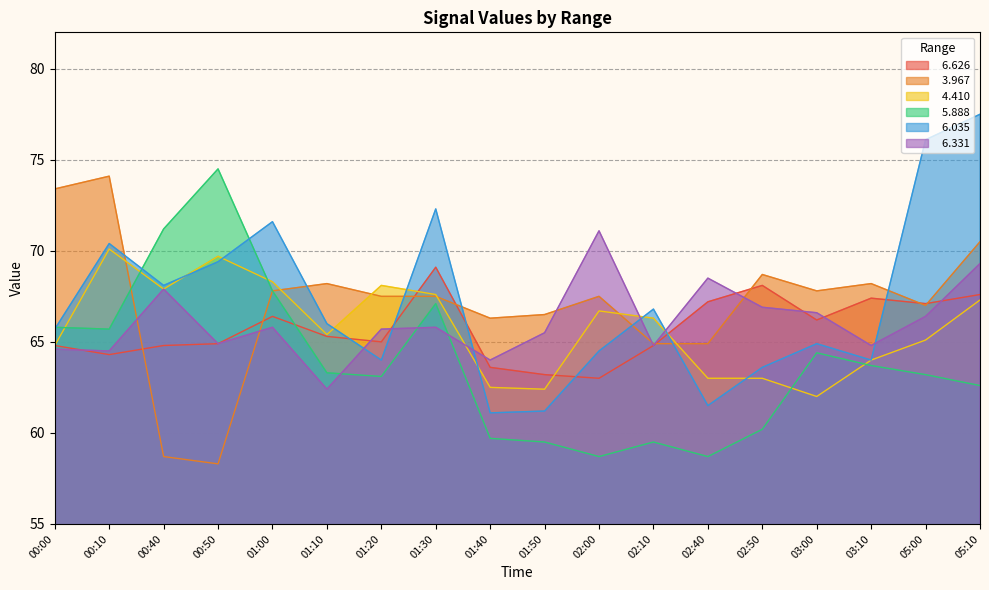

Does the chart display data point markers on the line(s)?

No